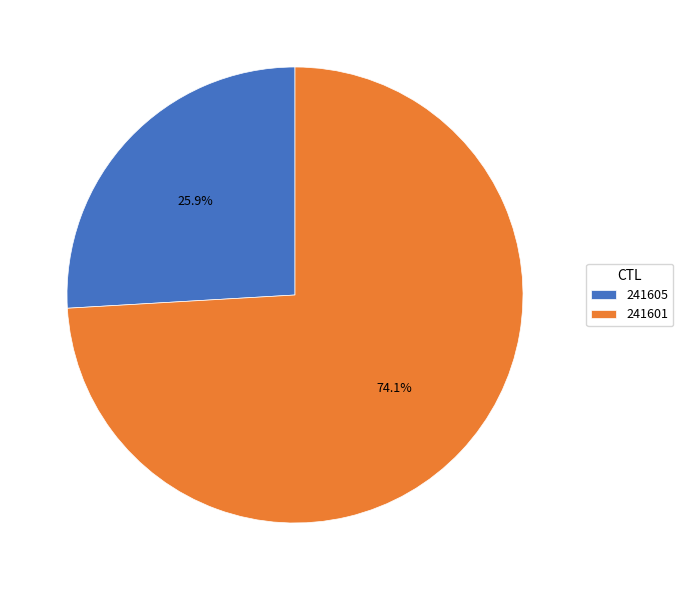

Does 241605 account for over 50% of the chart?

No